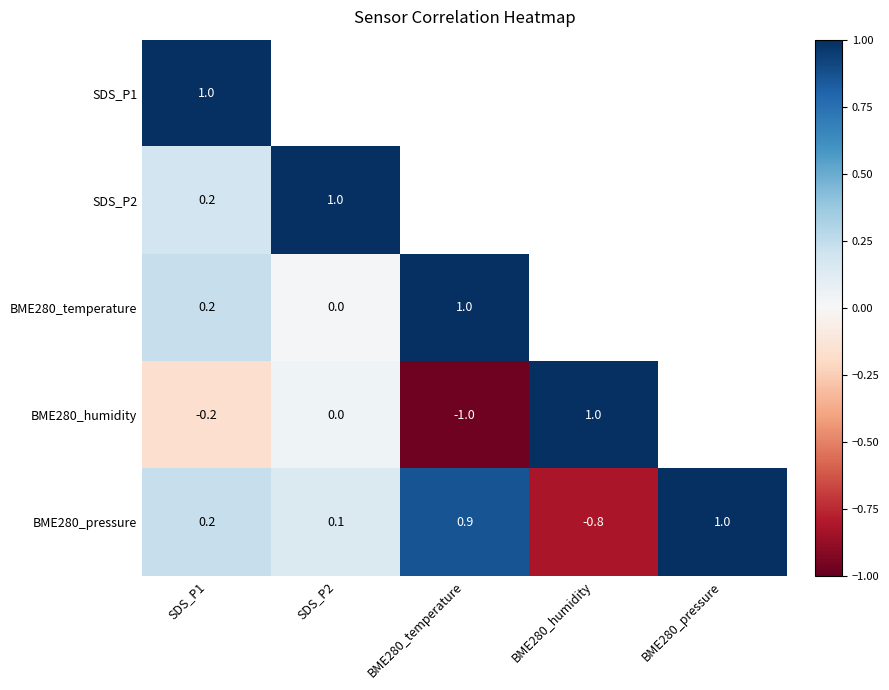

How many series are shown in this chart?

5